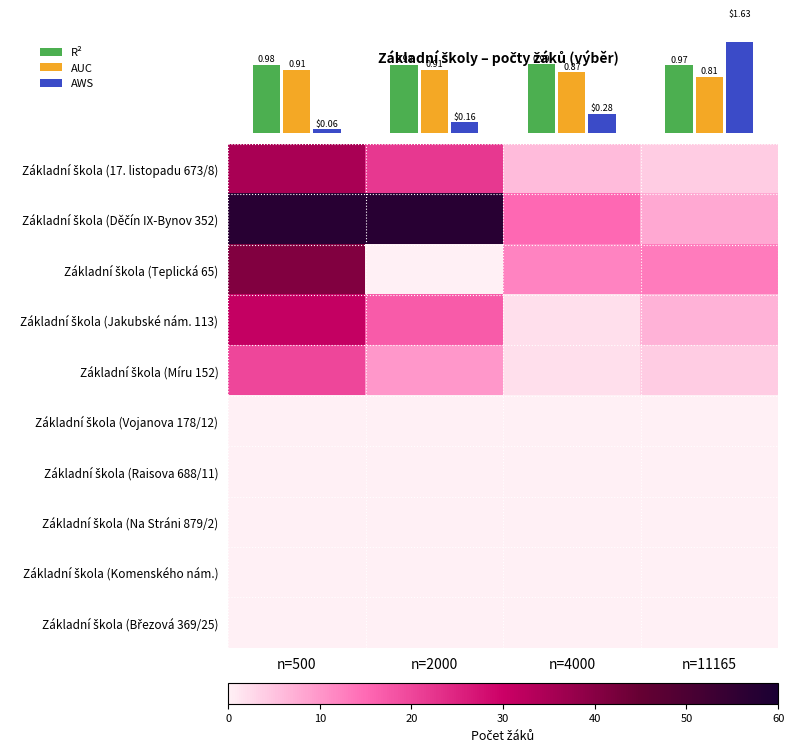

What is the maximum value for Základní škola (Jakubské nám. 113)?

31